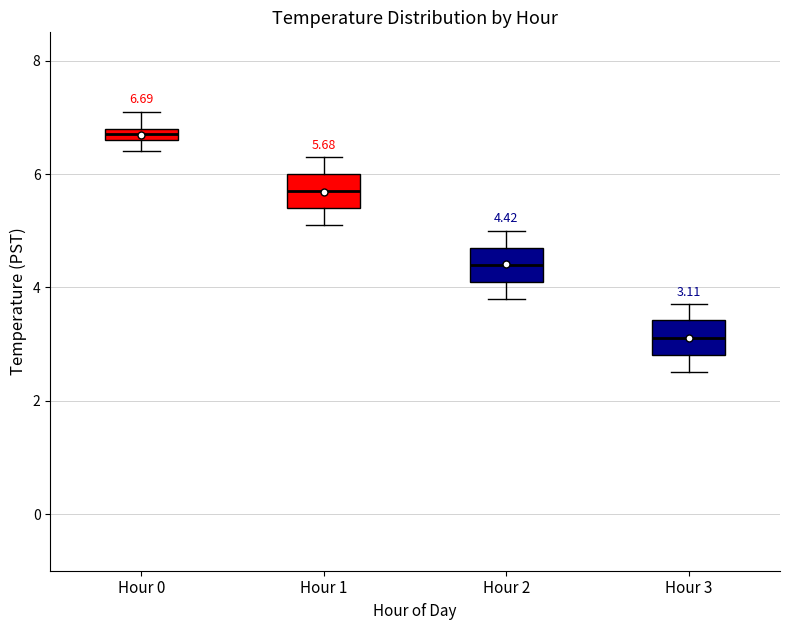

Which box has the highest median line?

Hour 0